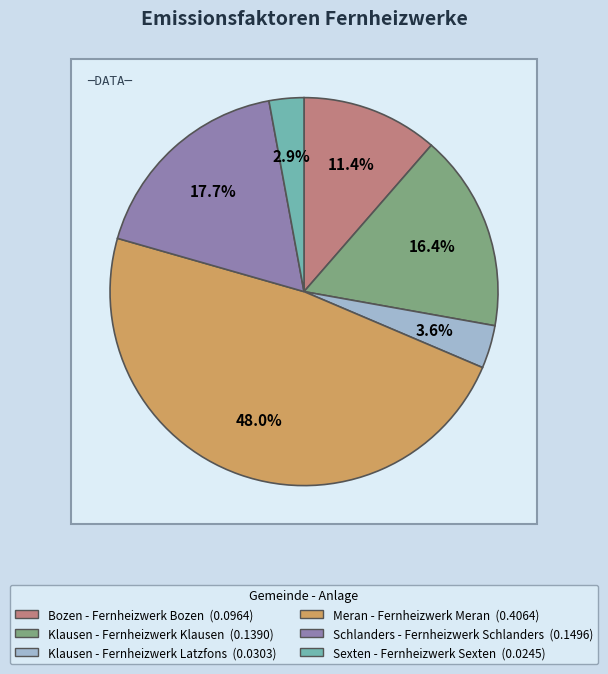

Which slice is the largest?

Meran - Fernheizwerk Meran